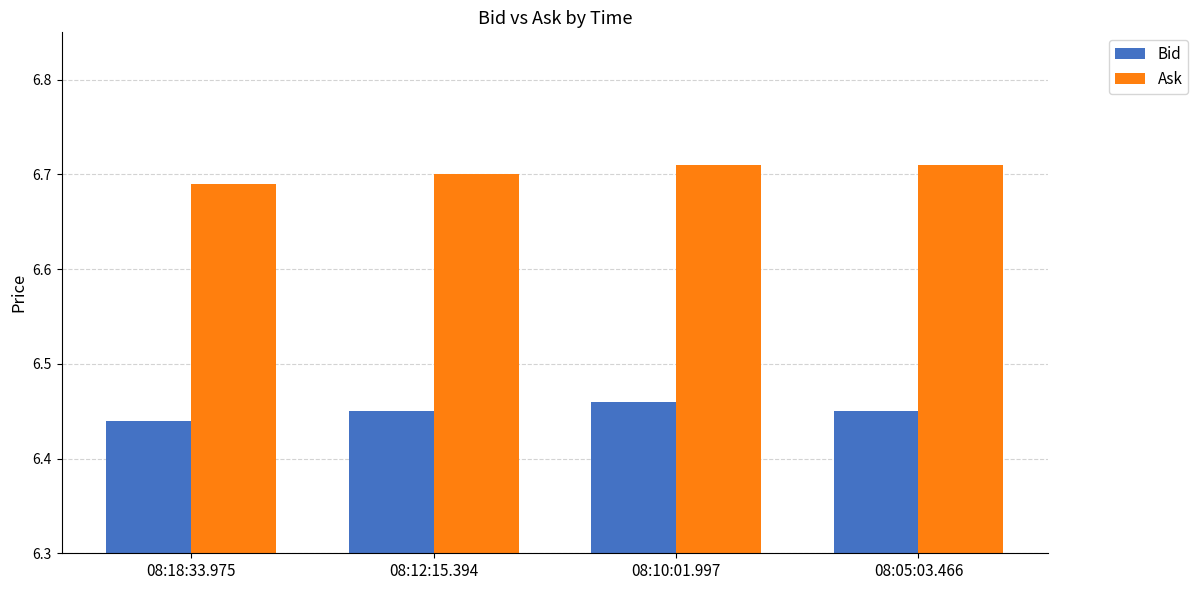

At 08:12:15.394, list the series in order from smallest to largest.

Bid, Ask